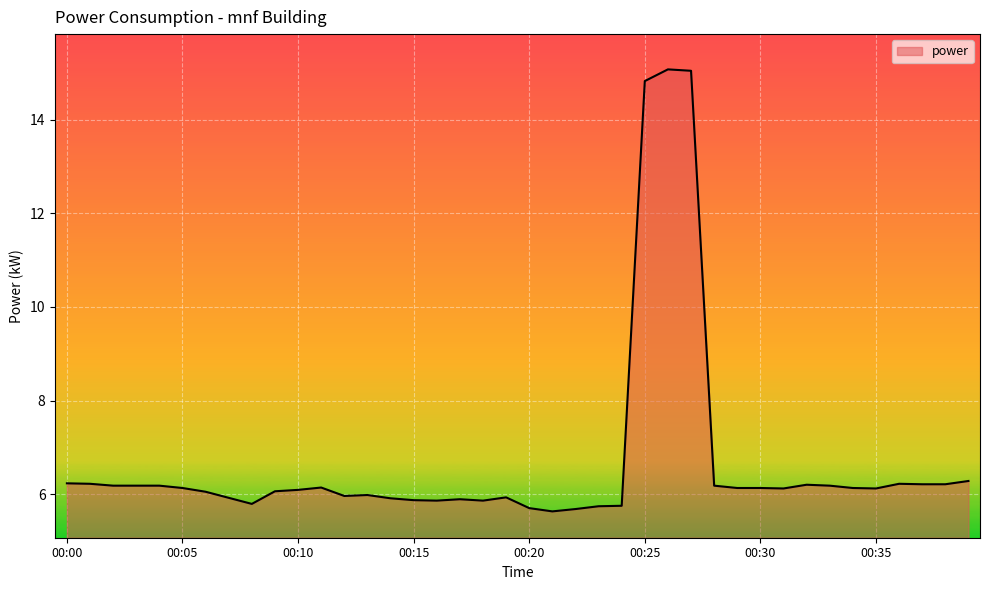

What is the greatest value displayed?

15.1